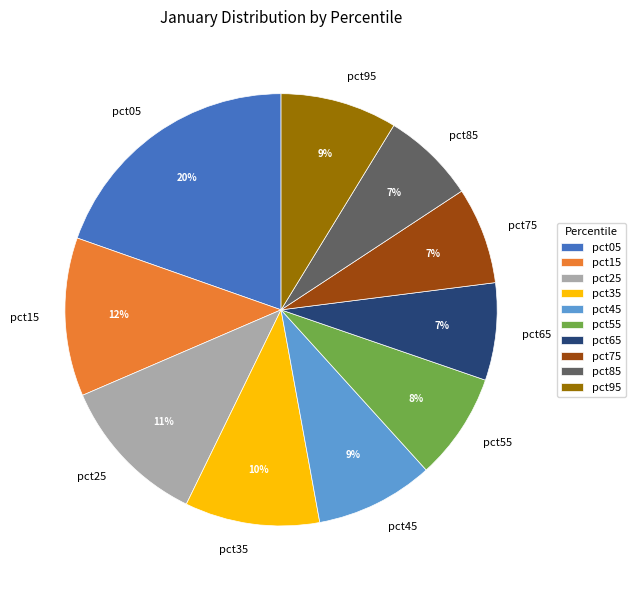

To the nearest percent, what is the difference between the largest and smallest slice percentages?

13%